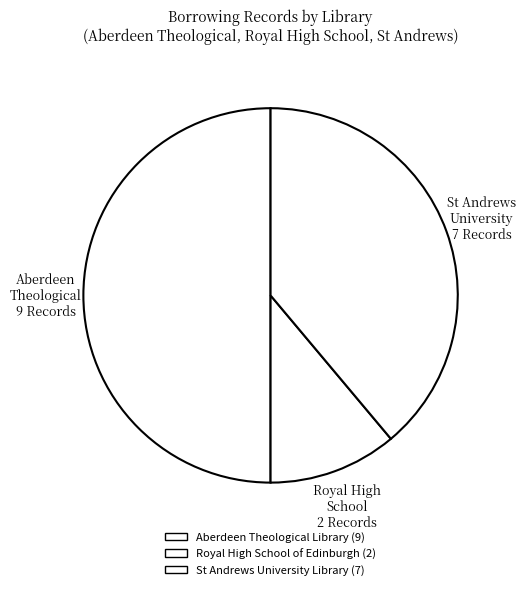

How many slices are in this pie chart?

3